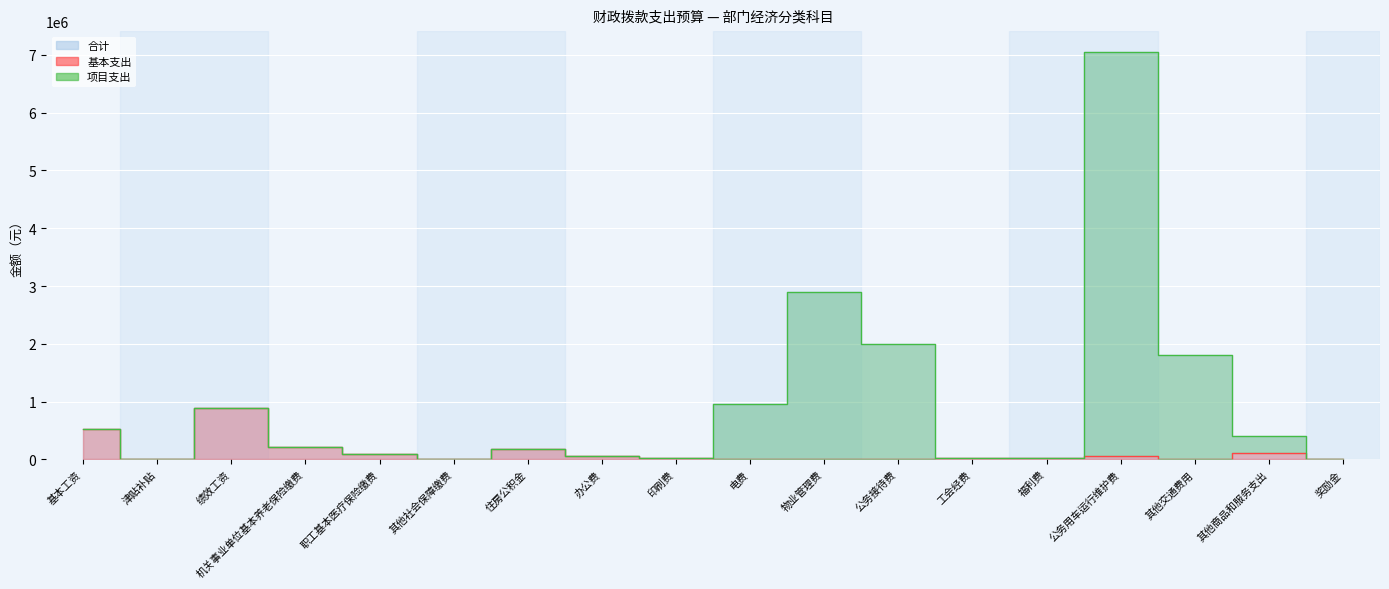

Rank the categories by 项目支出 value from highest to lowest.

公务用车运行维护费, 物业管理费, 公务接待费, 其他交通费用, 电费, 绩效工资, 基本工资, 其他商品和服务支出, 机关事业单位基本养老保险缴费, 住房公积金, 职工基本医疗保险缴费, 办公费, 福利费, 印刷费, 工会经费, 津贴补贴, 其他社会保障缴费, 奖励金